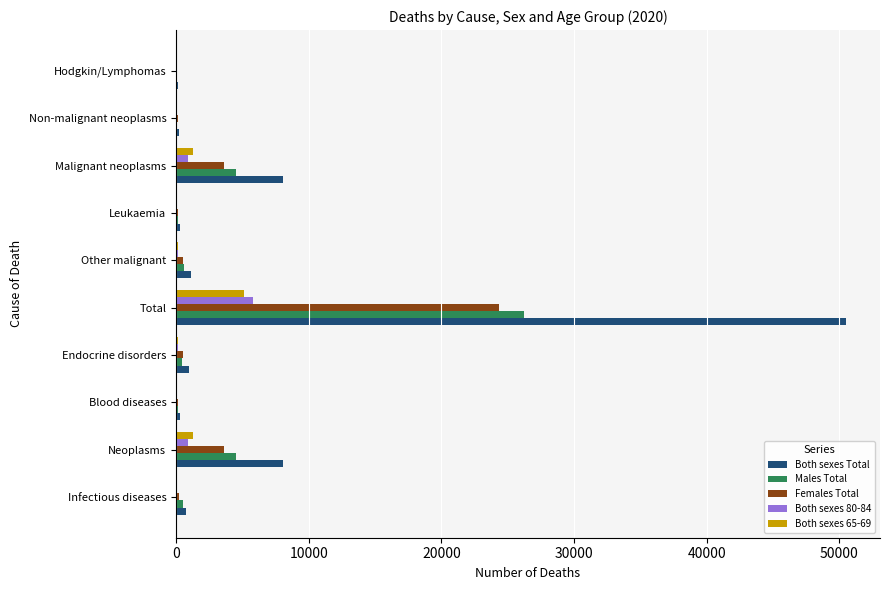

Is the value of Both sexes 65-69 at Total greater than the value of Females Total at Non-malignant neoplasms?

Yes